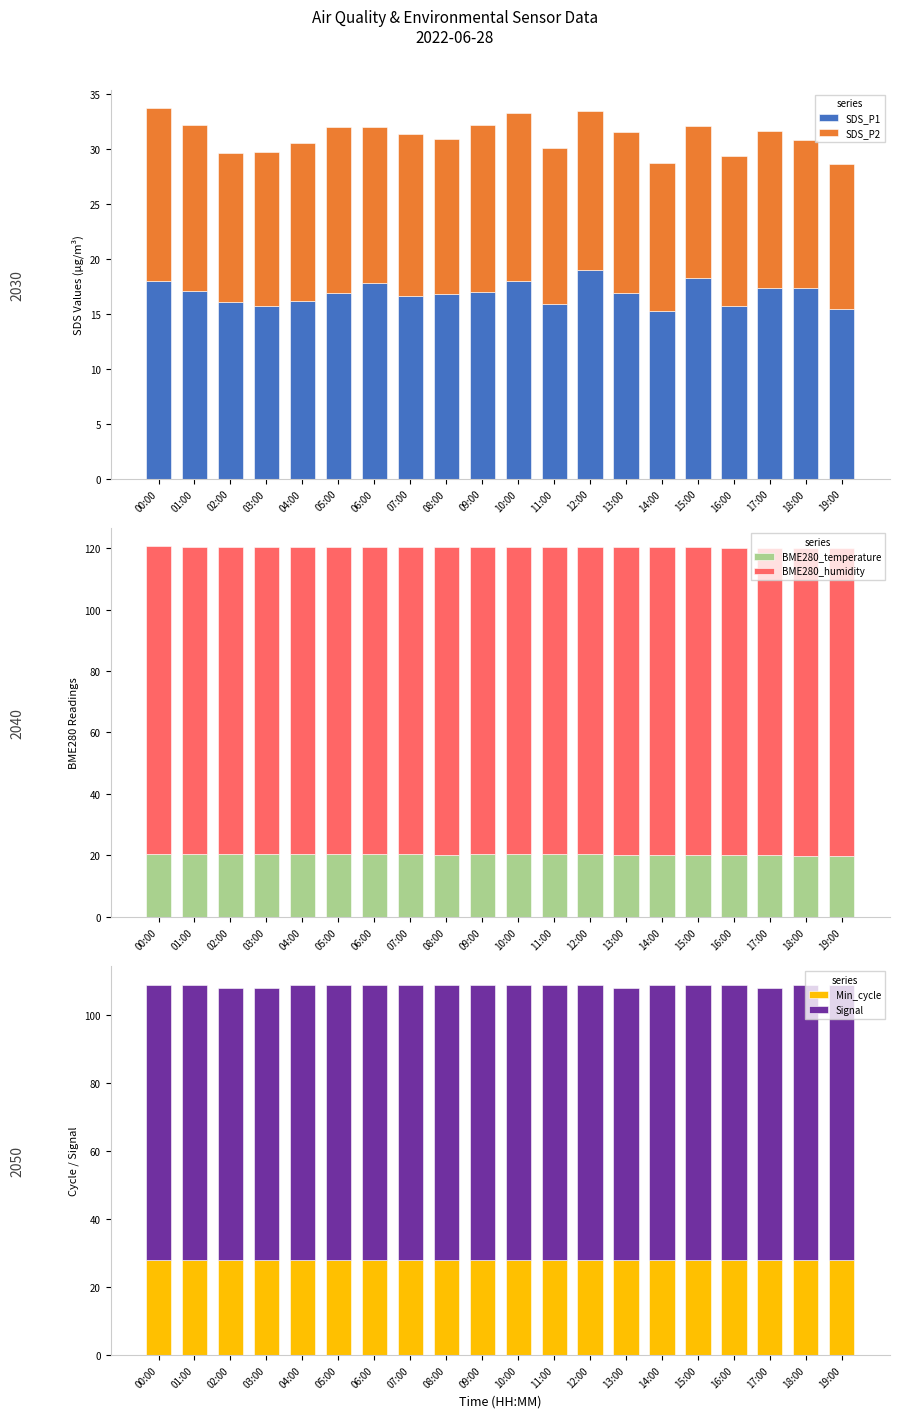

What is the average value of the Min_cycle series?

28